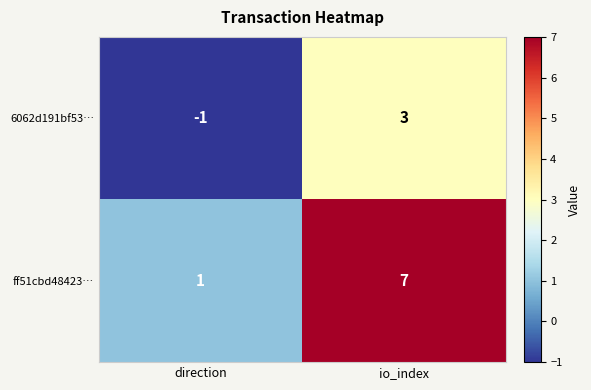

What is the difference between the maximum and minimum values in the 6062d191bf53… series?

4